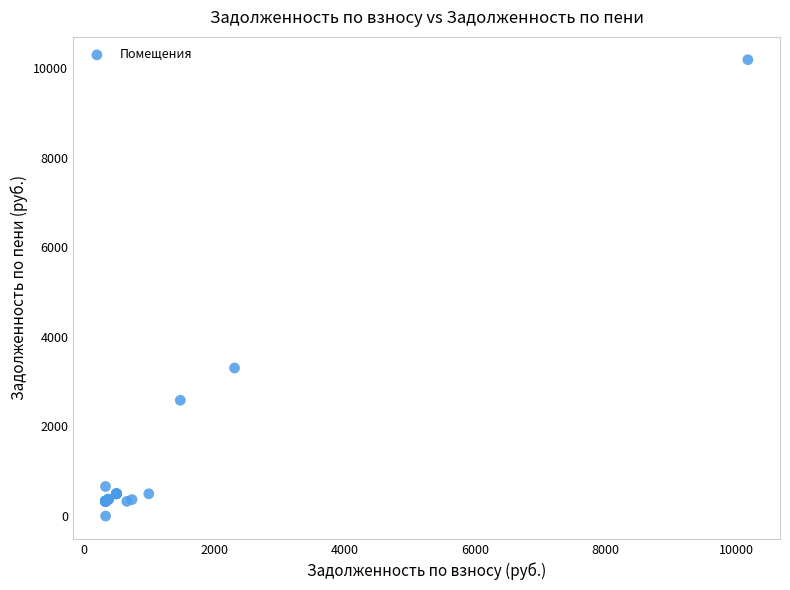

What Y value in the scatter plot is closest to 5091?

3303.5